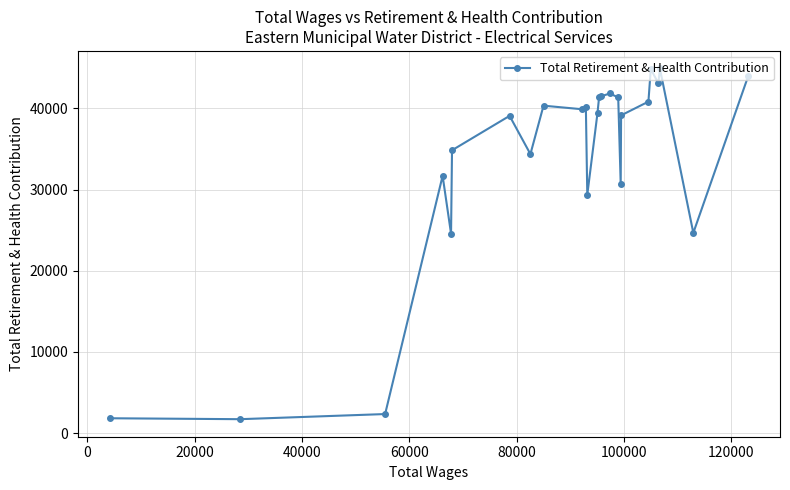

What is the value of the 20th point from the left?

40835